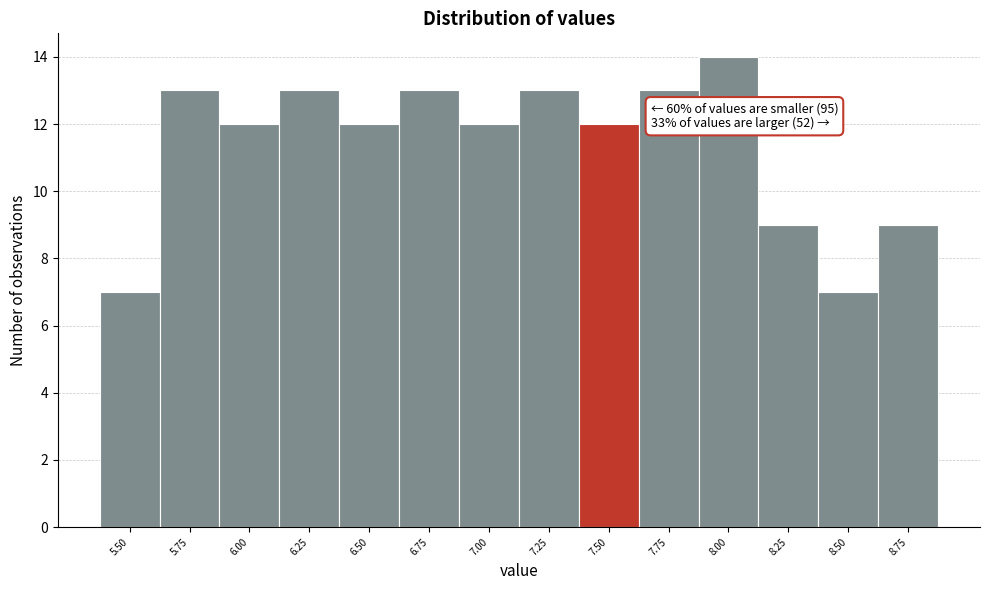

Reading left to right, extract all data points from this chart.

7	13	12	13	12	13	12	13	12	13	14	9	7	9